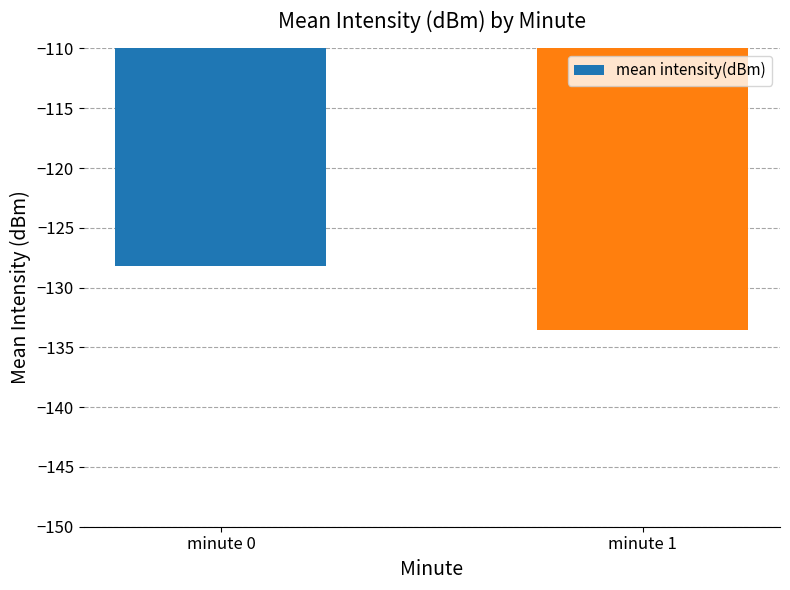

What is the smallest value displayed?

-133.6